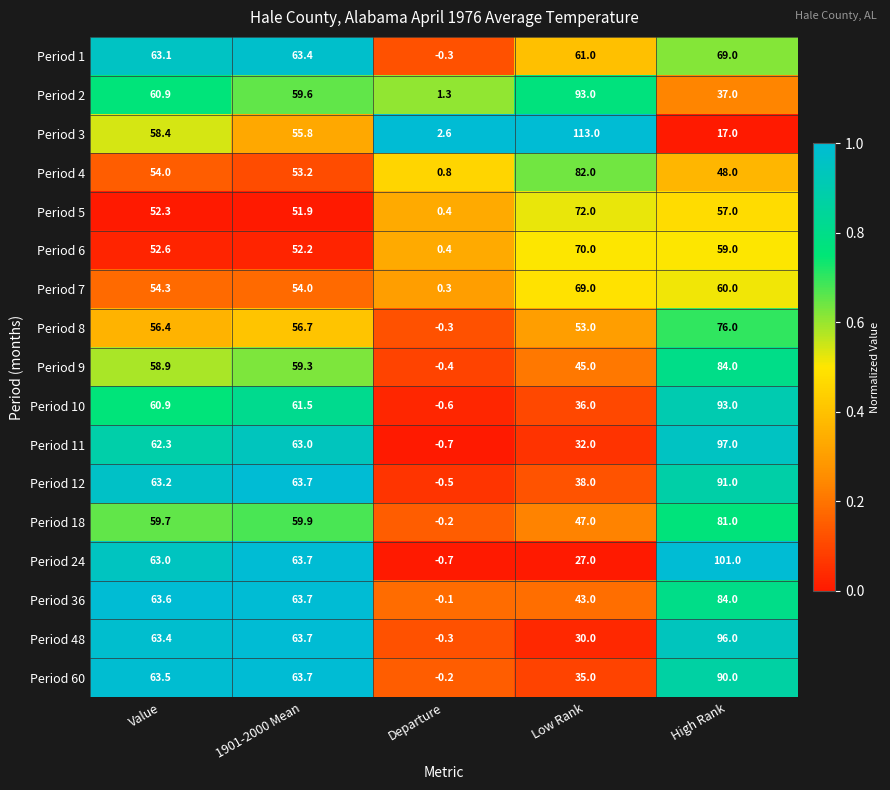

At which label is Period 7 closest to 34?

1901-2000 Mean